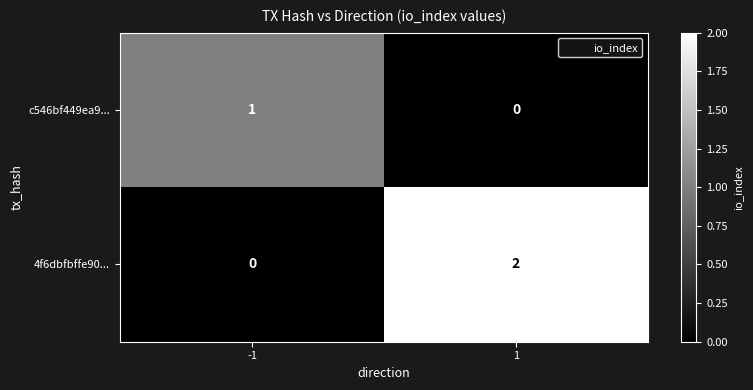

How many data points does each series have?

2